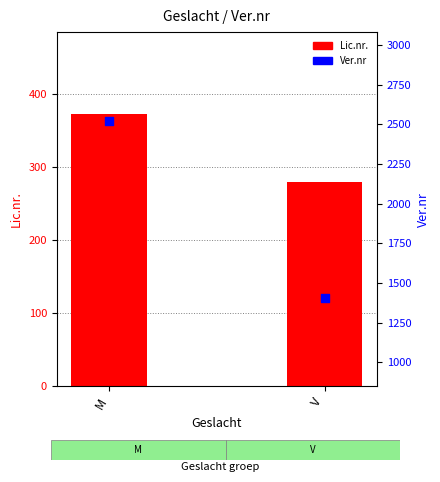

Which series has the largest total across all categories?

Ver.nr